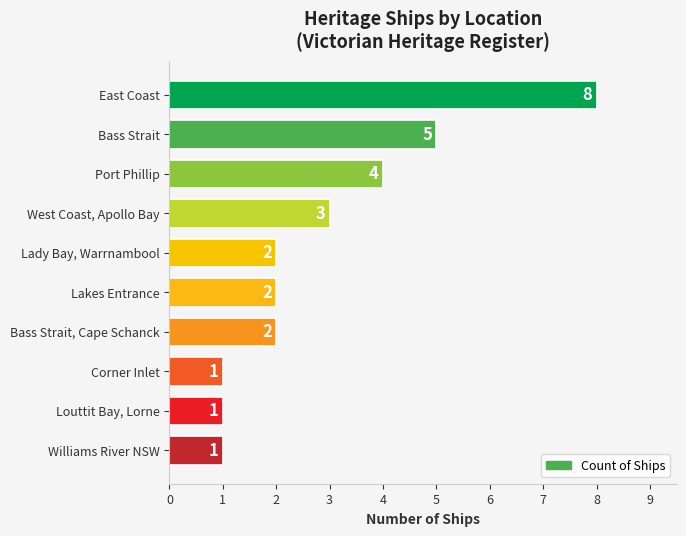

Does the chart contain any negative values?

No